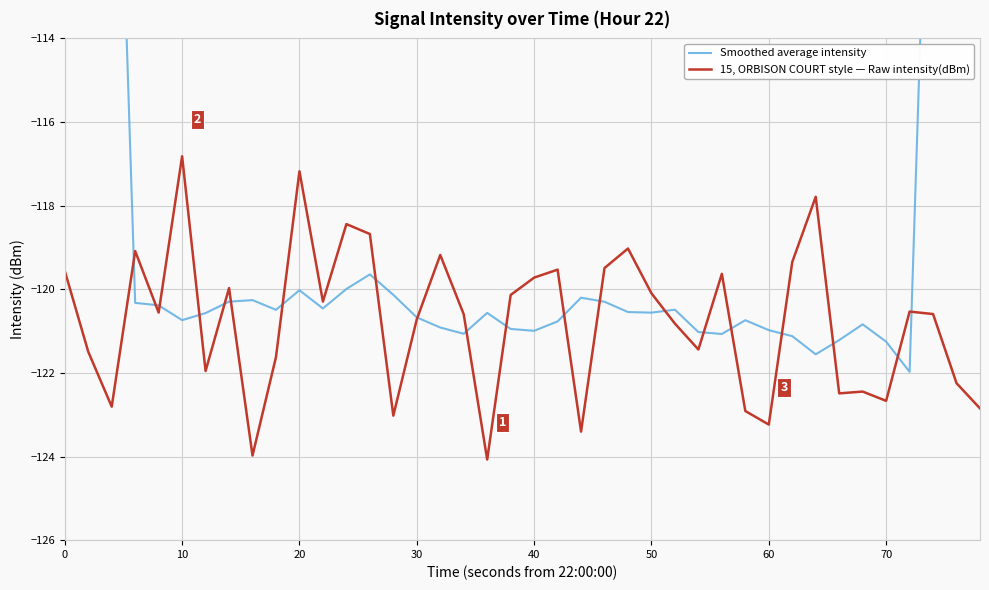

What is the minimum value for 15, ORBISON COURT style — Raw intensity(dBm)?

-124.1